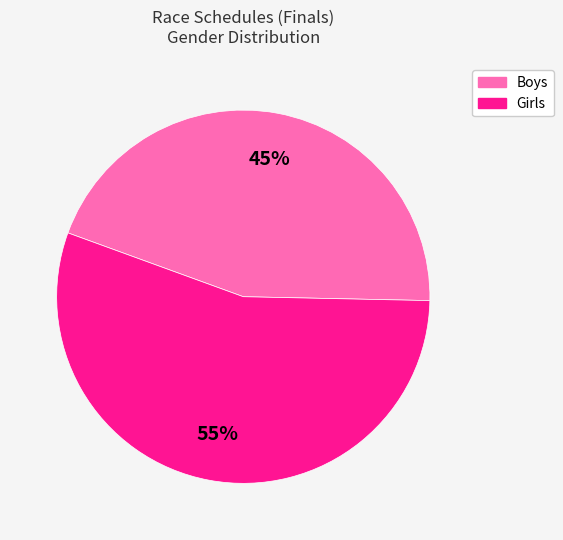

Rank the categories by value from highest to lowest.

Girls, Boys